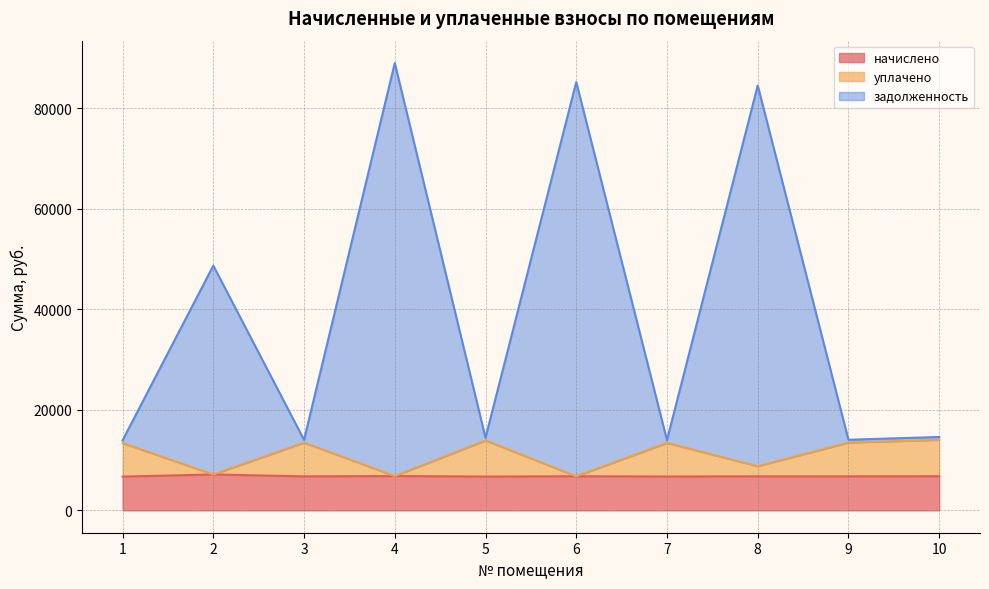

True or false: уплачено and задолженность cross at least once.

False